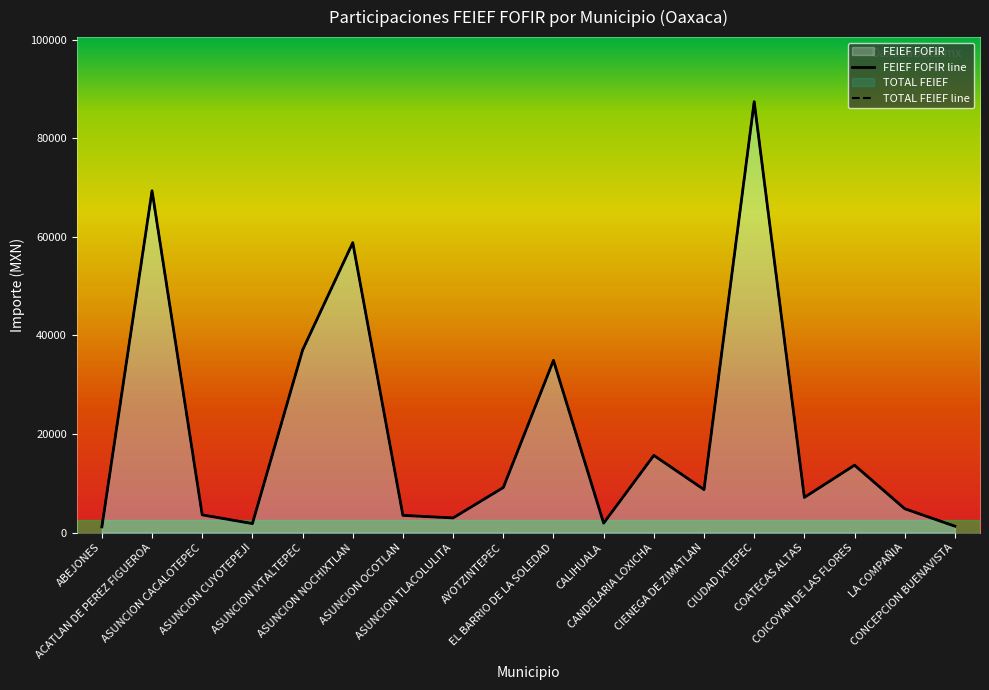

Reading right to left, transcribe all the data shown in this chart.

FEIEF FOFIR: 1308.9	4851.0	13683.9	7147.8	87427.7	8738.1	15673.5	1921.4	34945.8	9150.9	2987.3	3501.2	58826.7	37038.4	1832.7	3608.9	69364.6	1163.2
TOTAL FEIEF: 1308.9	4851.0	13683.9	7147.8	87427.7	8738.1	15673.5	1921.4	34945.8	9150.9	2987.3	3501.2	58826.7	37038.4	1832.7	3608.9	69364.6	1163.2